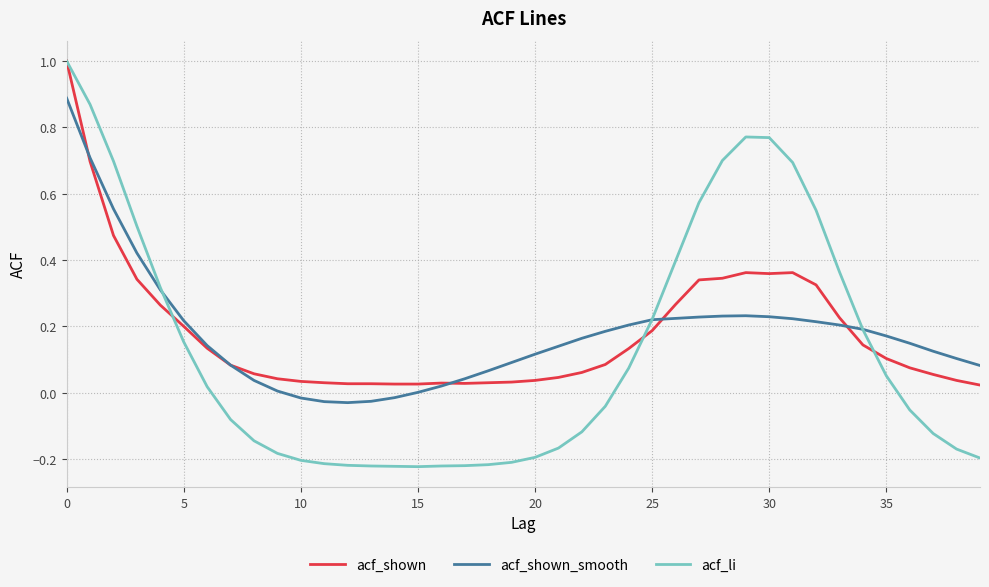

Which series has the largest range (max minus min)?

acf_li